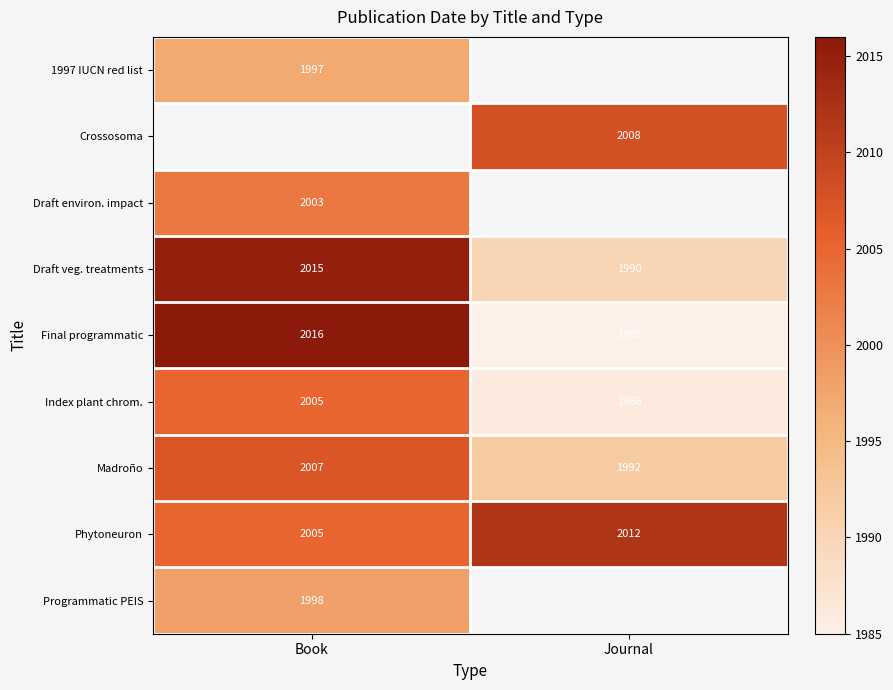

At which category does the chart reach its peak across all series?

Book